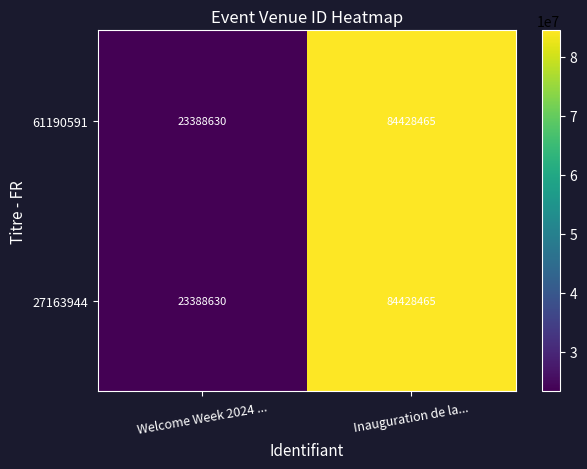

List the labels in order of 61190591 value, smallest first.

Welcome Week 2024 ..., Inauguration de la...